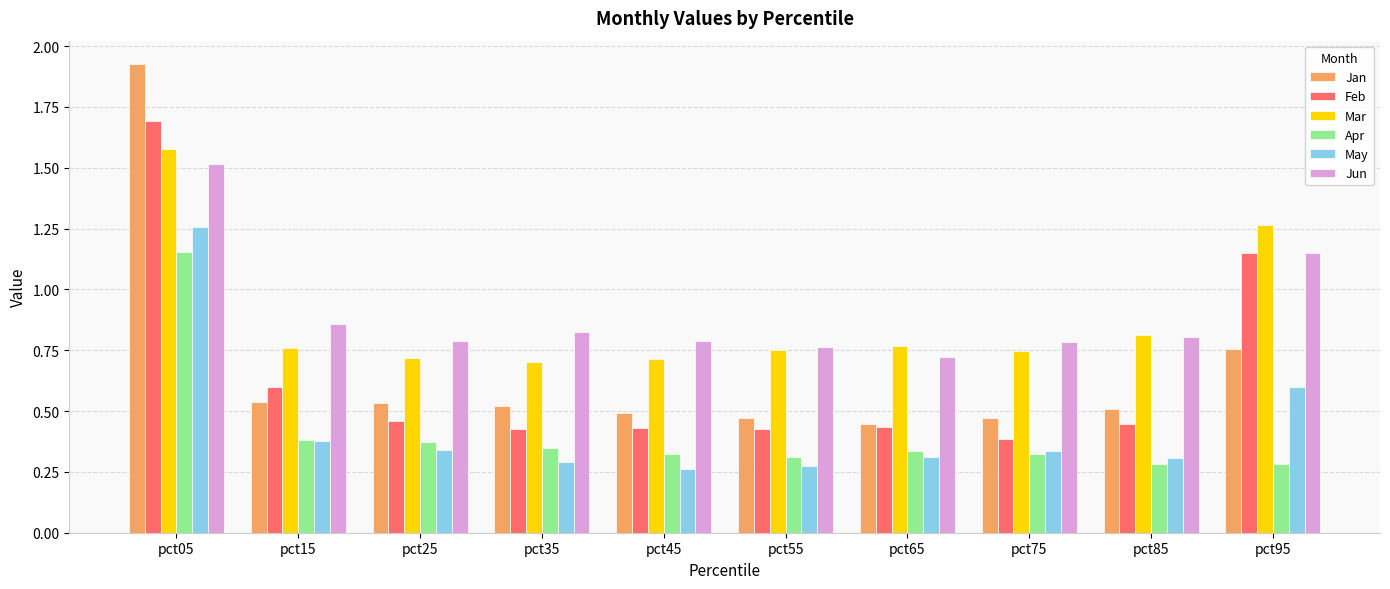

Count the Mar values in the range 0 to 1.

8